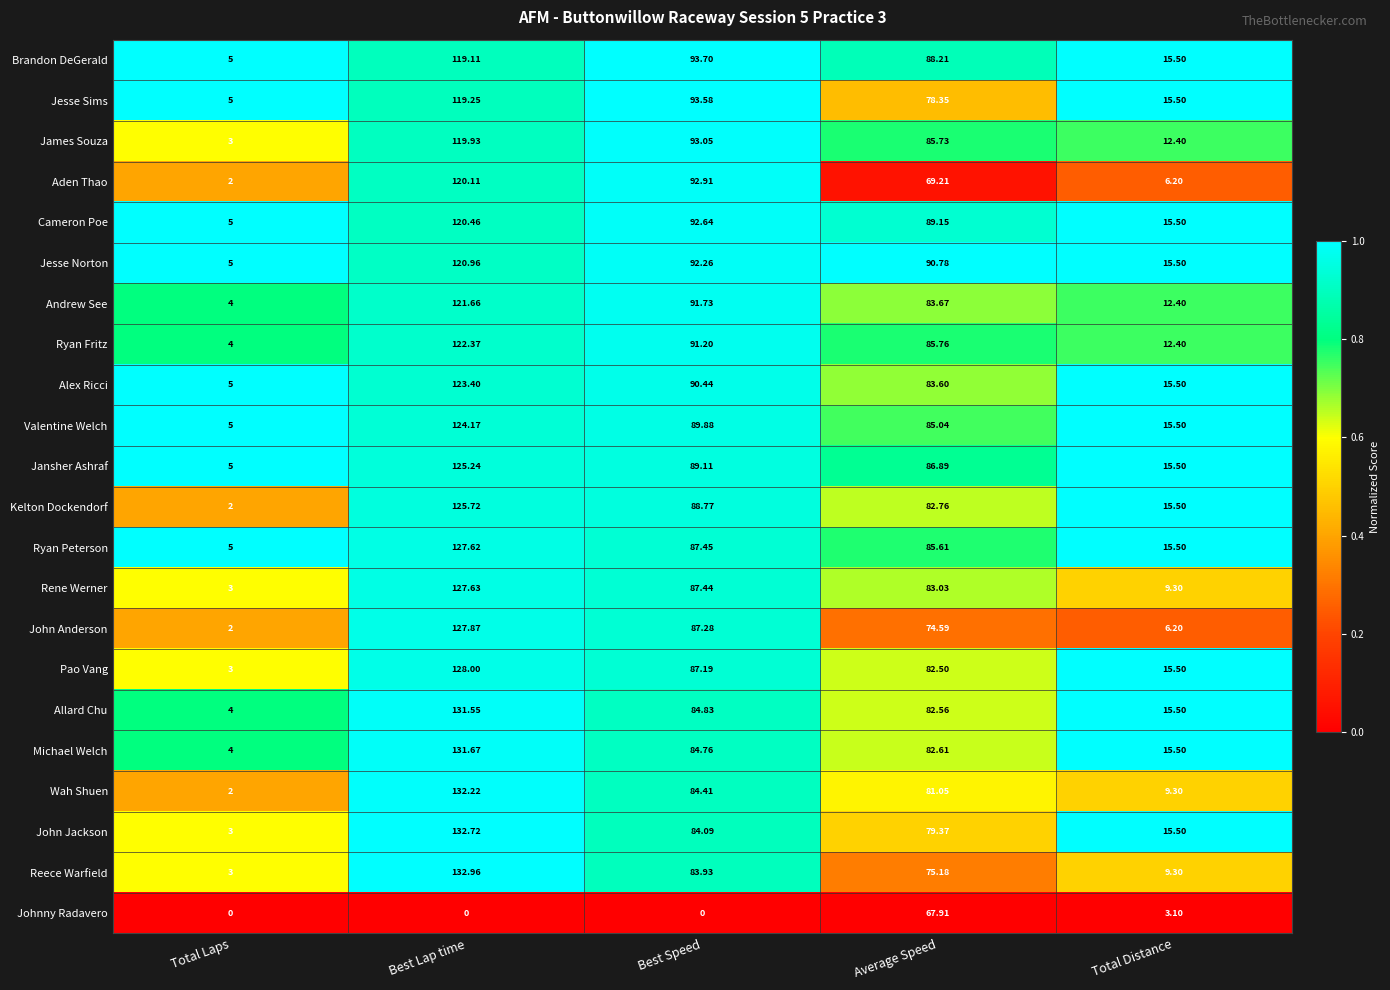

Which series has the largest range (max minus min)?

Wah Shuen